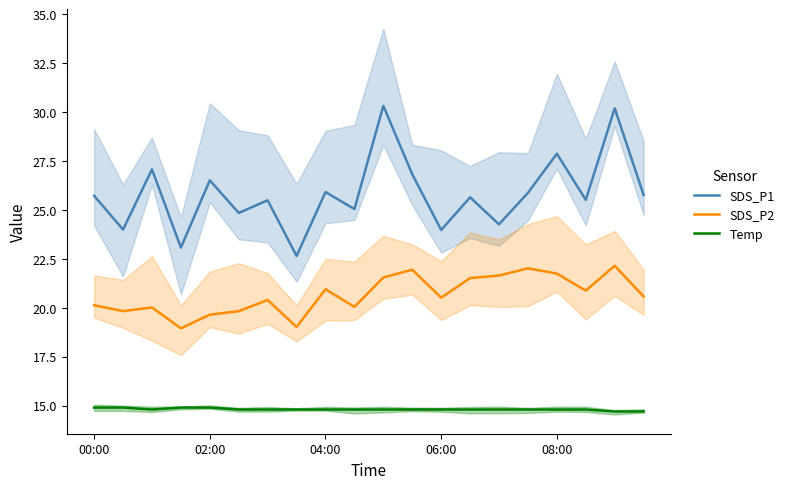

What are all the series names shown in the legend?

SDS_P1, SDS_P2, Temp